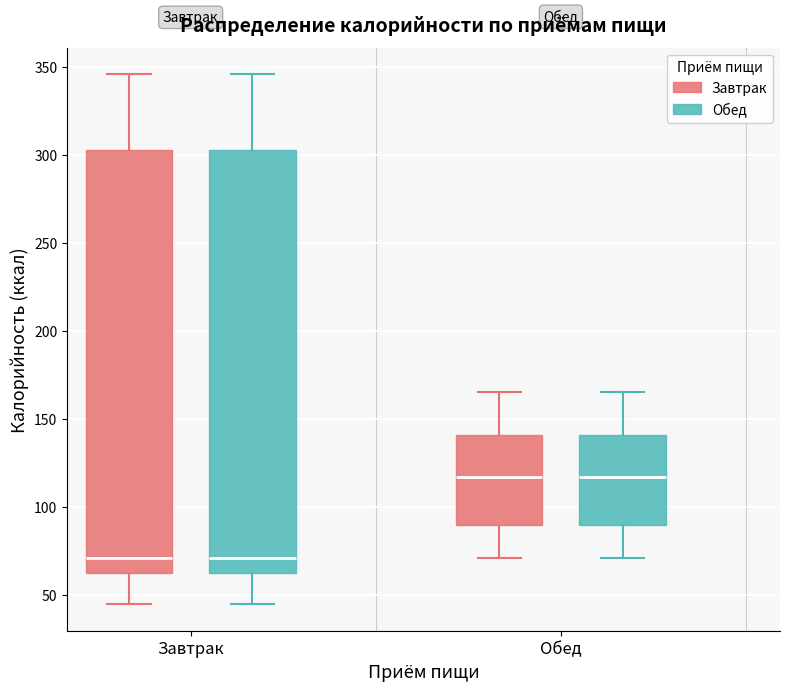

Where is the upper edge of the box for Завтрак (Обед) on the y-axis? The values are not printed on the chart, so give them approximately, as read against the axis.

305